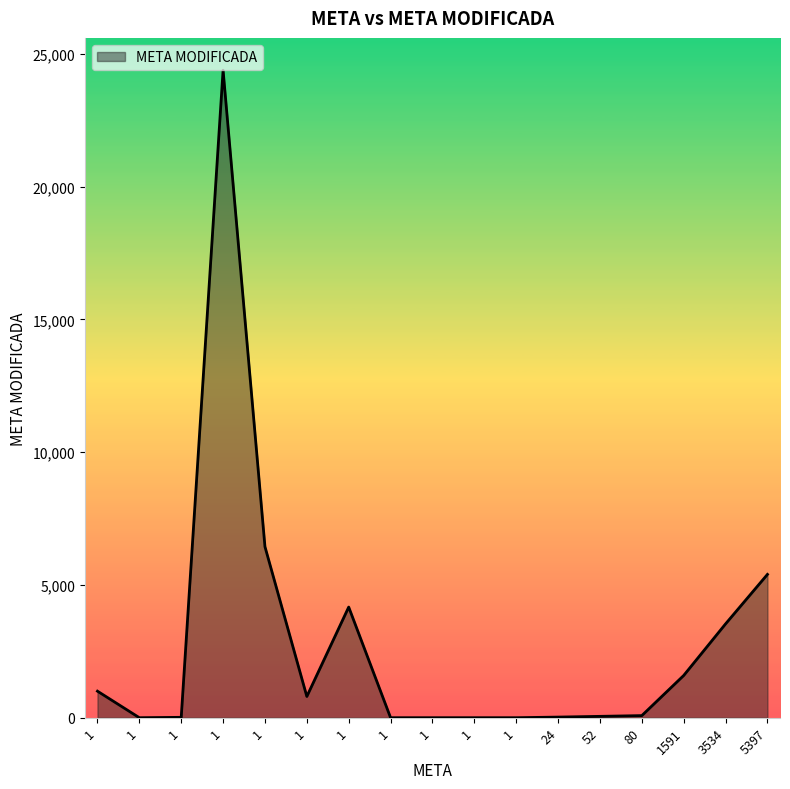

Where does the data first go above 80?

1